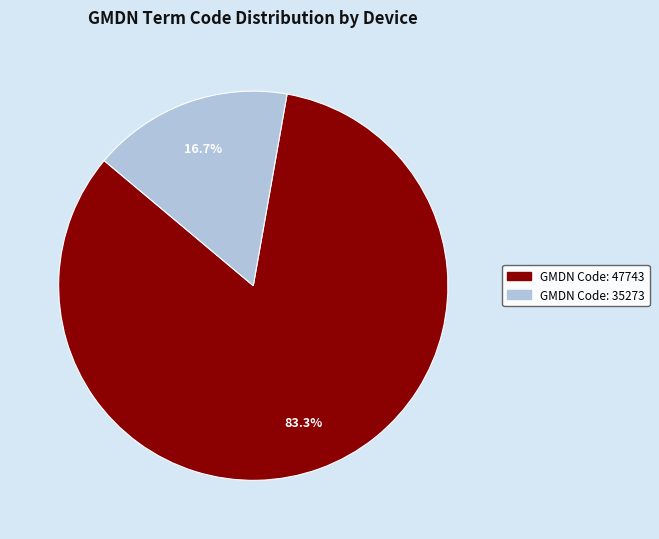

Does any single category account for the majority?

Yes